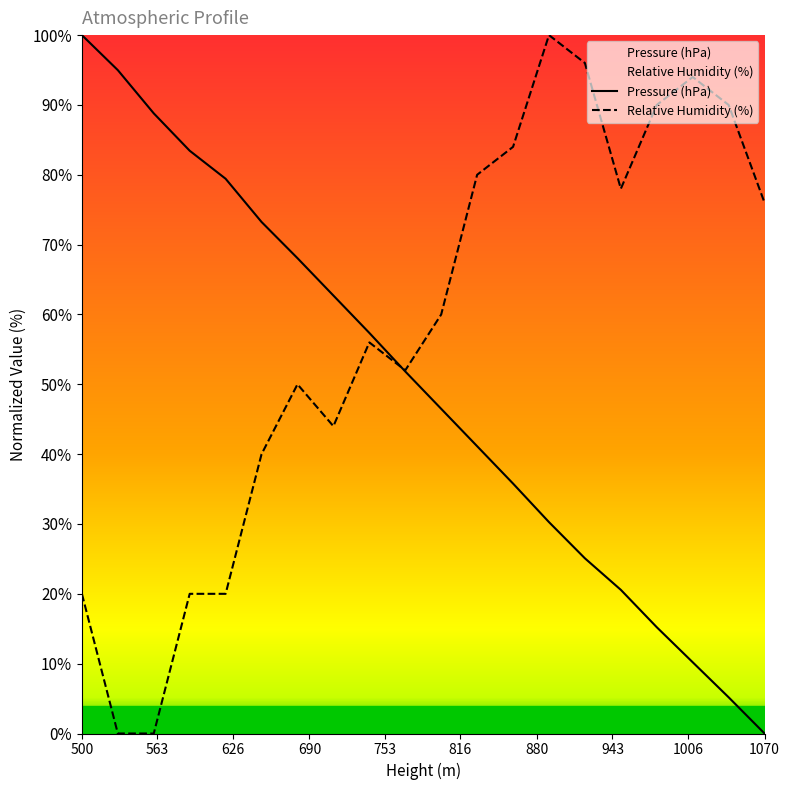

Does the chart have visible grid lines?

No